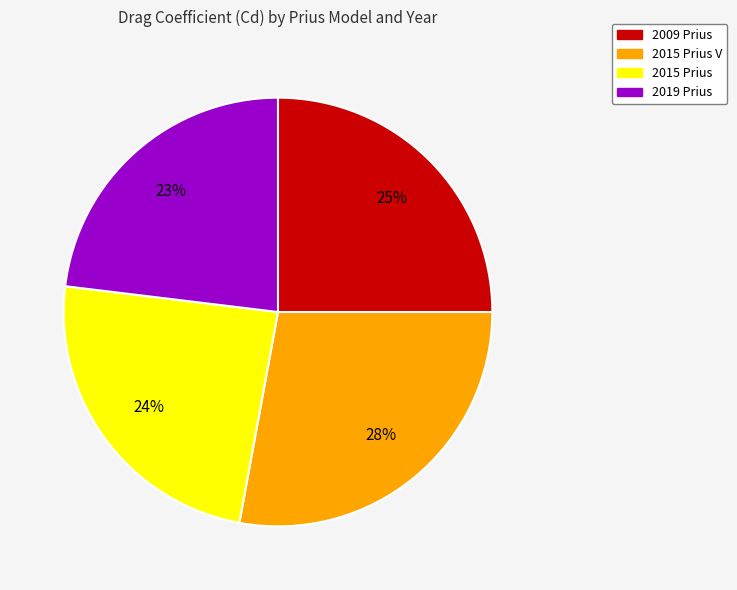

Does 2015 Prius V represent more than half of the total?

No